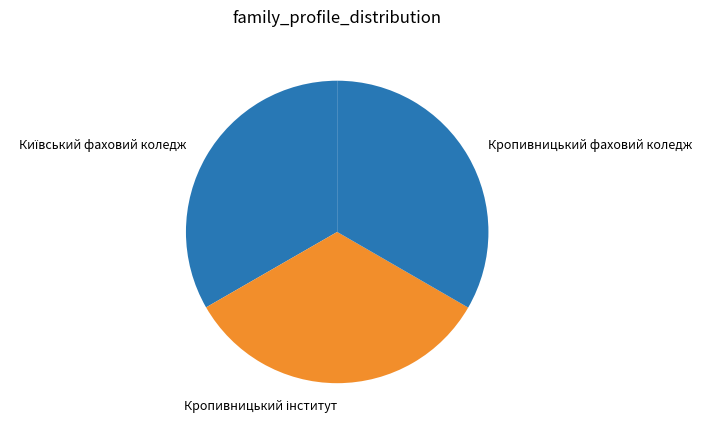

The Кропивницький фаховий коледж slice represents 20% of the pie. True or false?

False